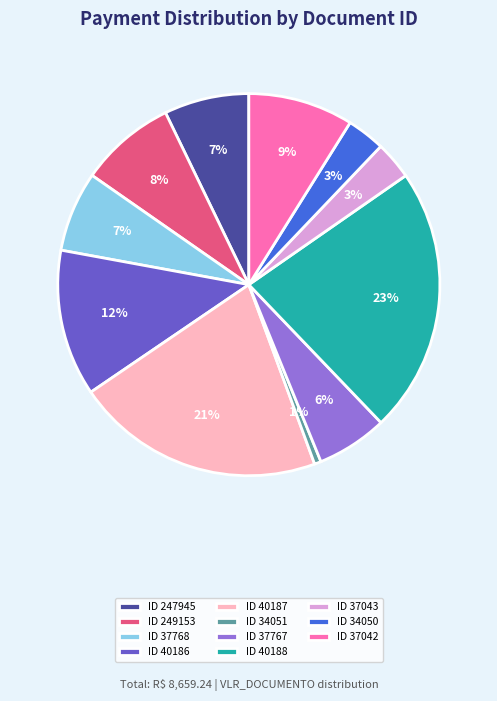

Is there a majority slice in this chart?

No